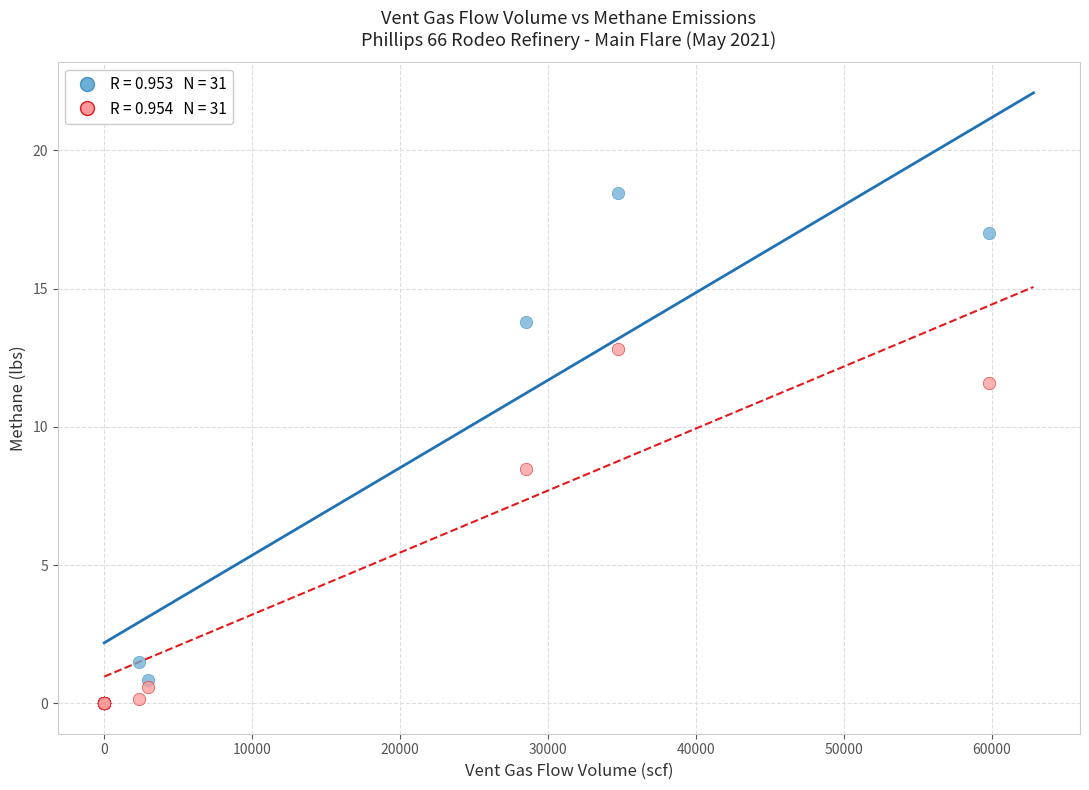

Across all series, what Y value is closest to 9?

8.5